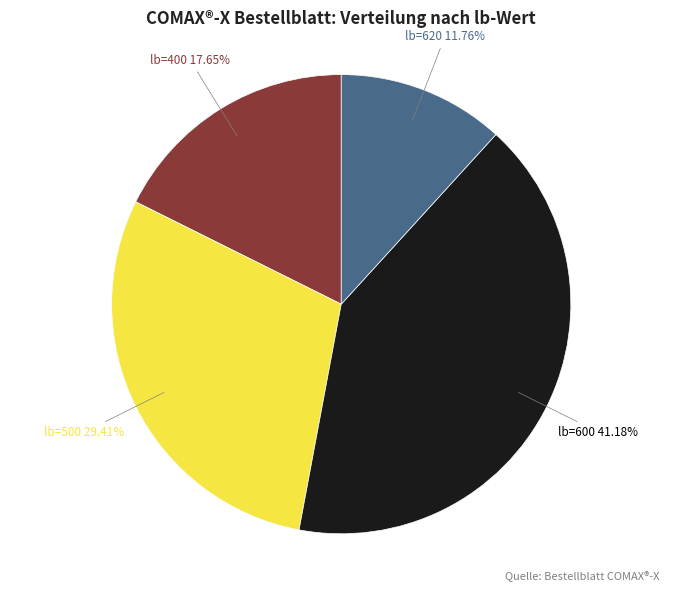

Is the sum of lb=500 and lb=620 greater than half?

No